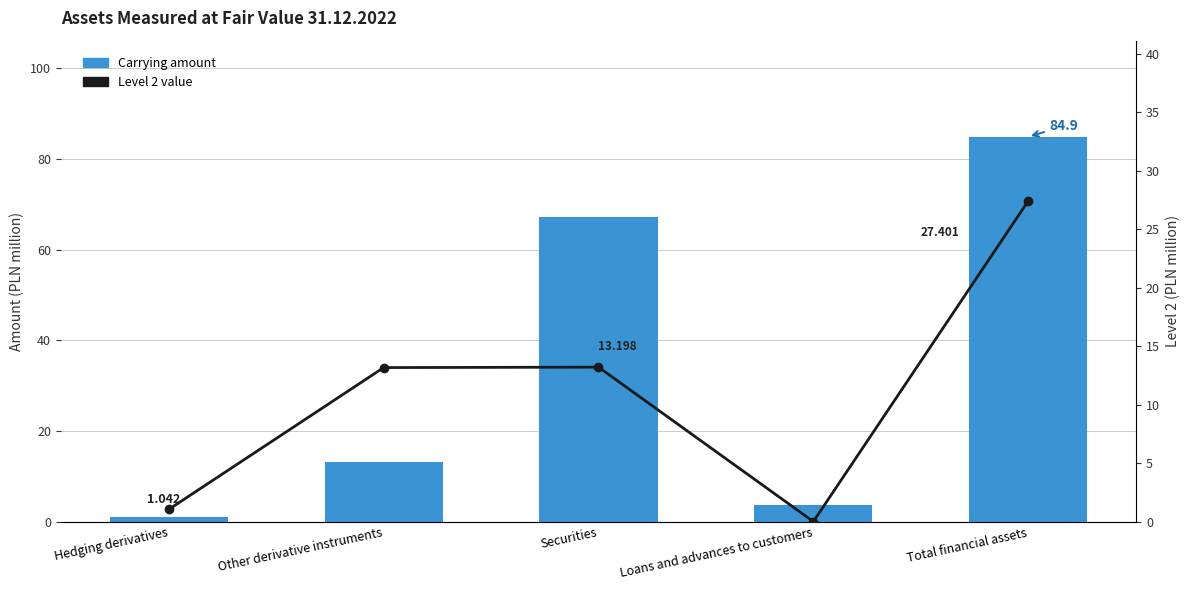

Reading right to left, list all the values displayed in this chart.

Carrying amount: Total financial assets=84.9	Loans and advances to customers=3.6	Securities=67.1	Other derivative instruments=13.2	Hedging derivatives=1.0
Level 2 value: Total financial assets=27.4	Loans and advances to customers=0.0	Securities=13.2	Other derivative instruments=13.2	Hedging derivatives=1.0